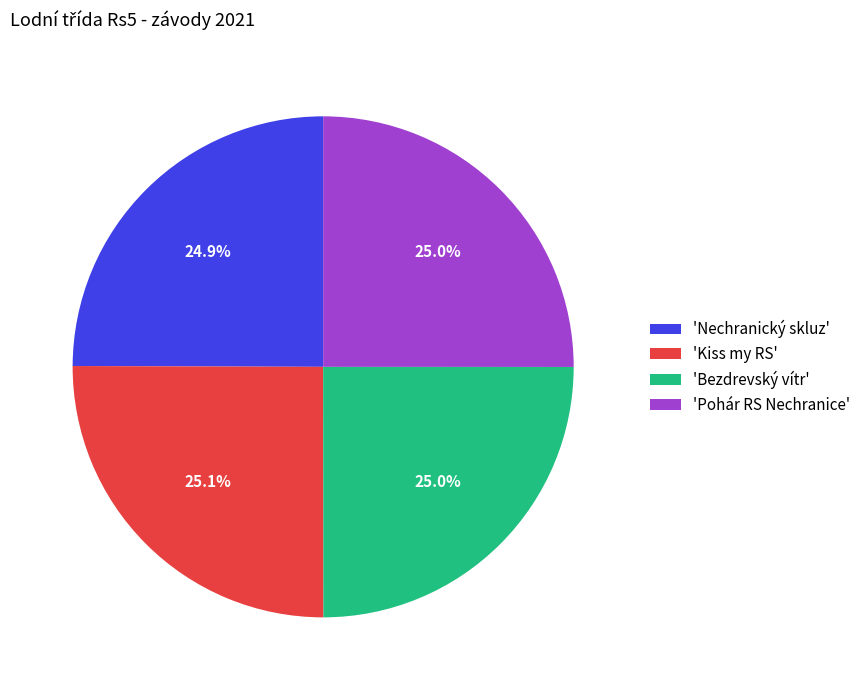

Count the number of slices in the pie.

4